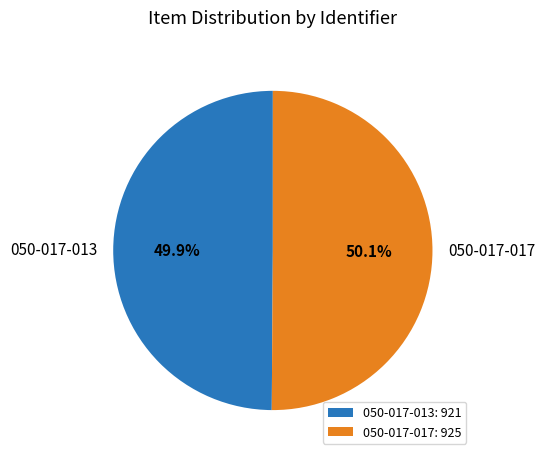

To the nearest percent, what portion does 050-017-017 represent?

50%